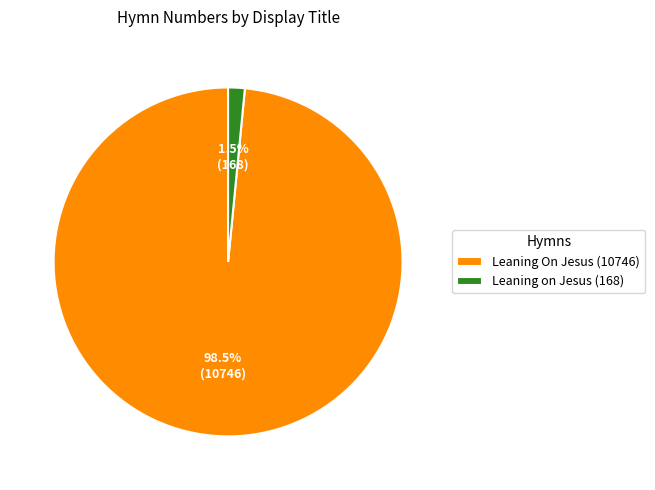

Which category has the biggest portion of the pie?

Leaning On Jesus (10746)